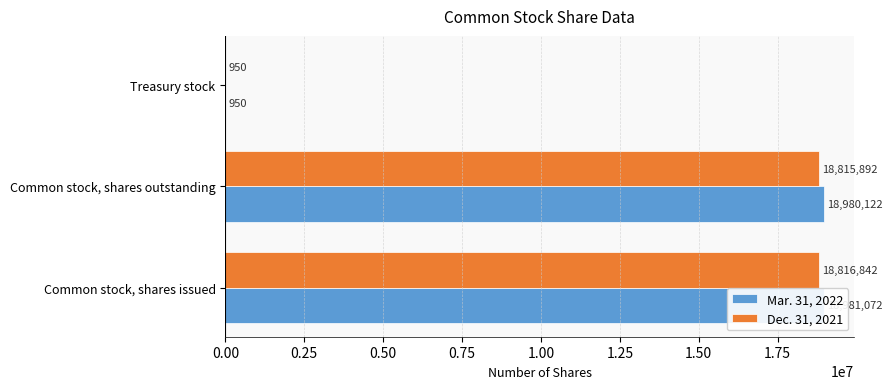

What are all the series names shown in the legend?

Mar. 31, 2022, Dec. 31, 2021